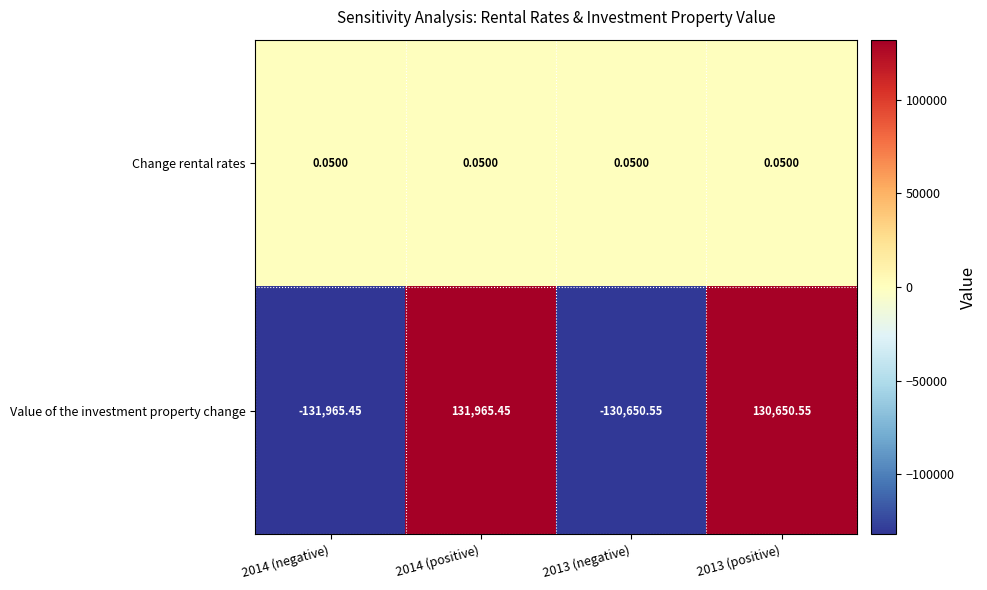

How many positive values does the Value of the investment property change series have?

2